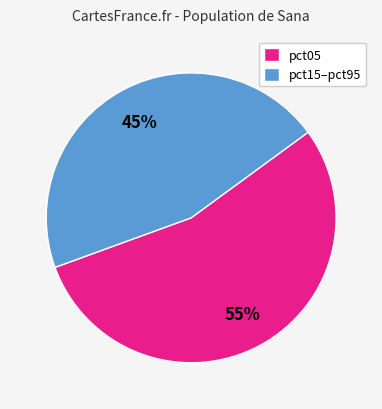

What is the ratio of the value at pct15–pct95 to the value at pct05?

0.8